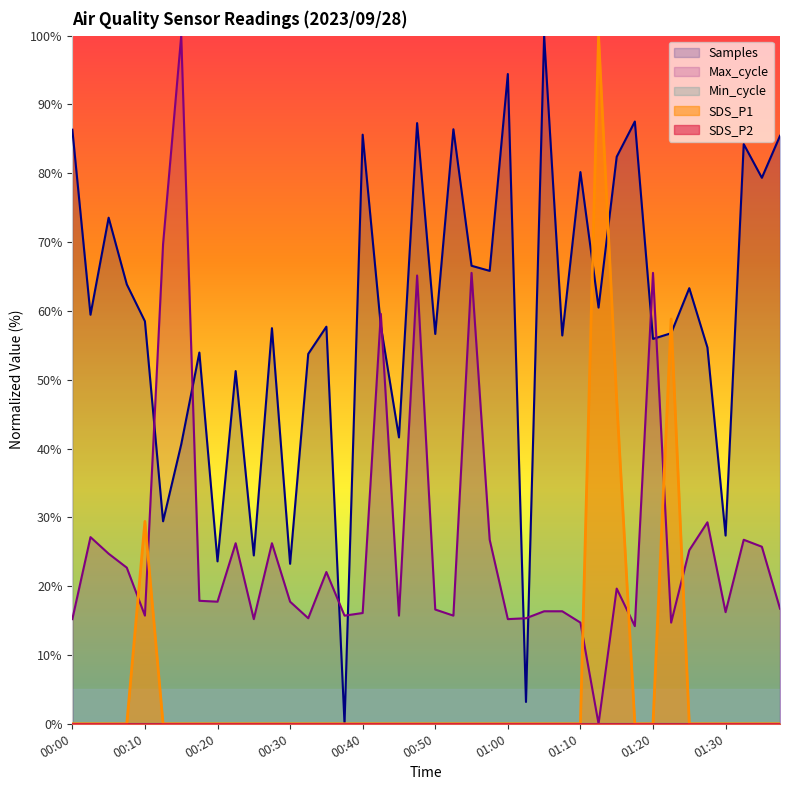

What is the label of the 7th point from the left?

00:15